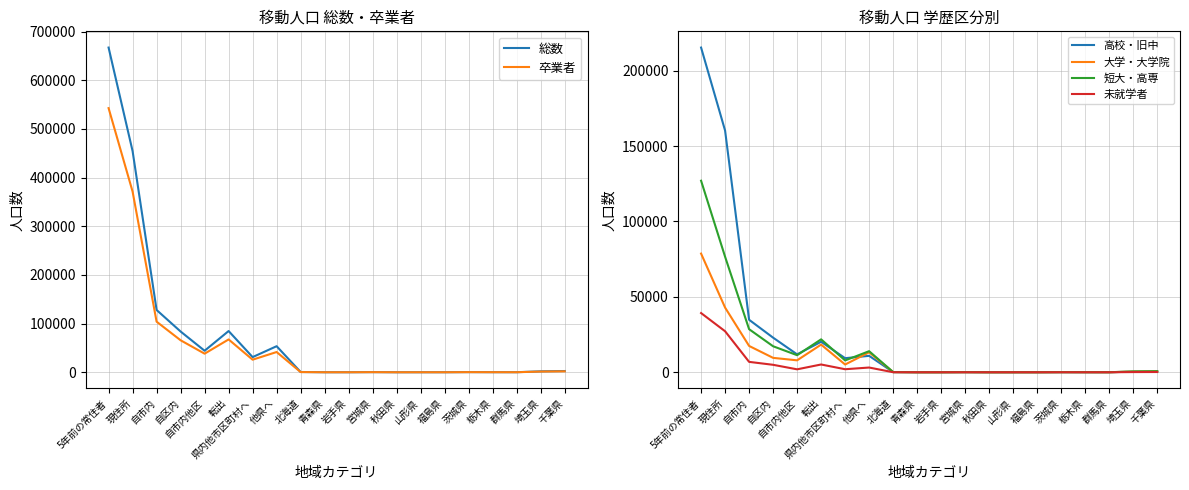

What position from the right is 自市内?

18